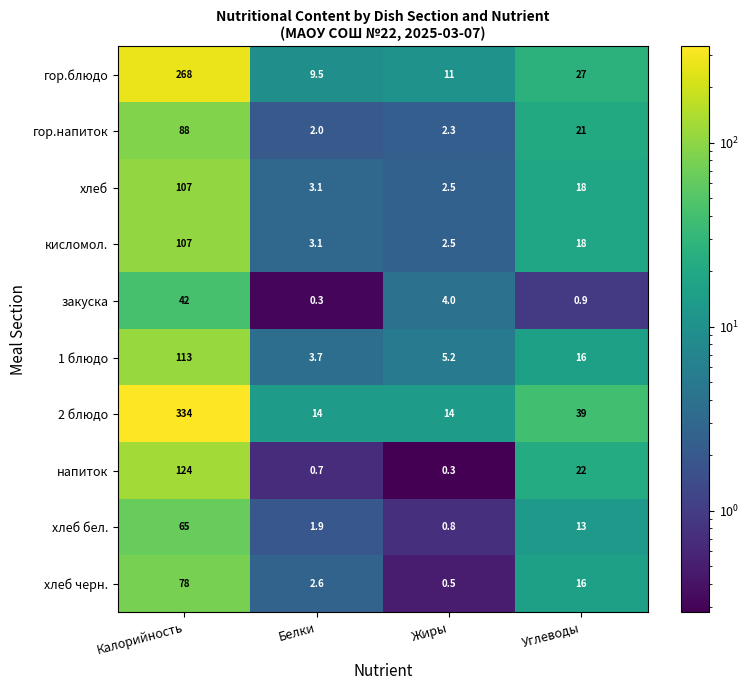

True or false: хлеб has a value of 28.4 at Углеводы.

False